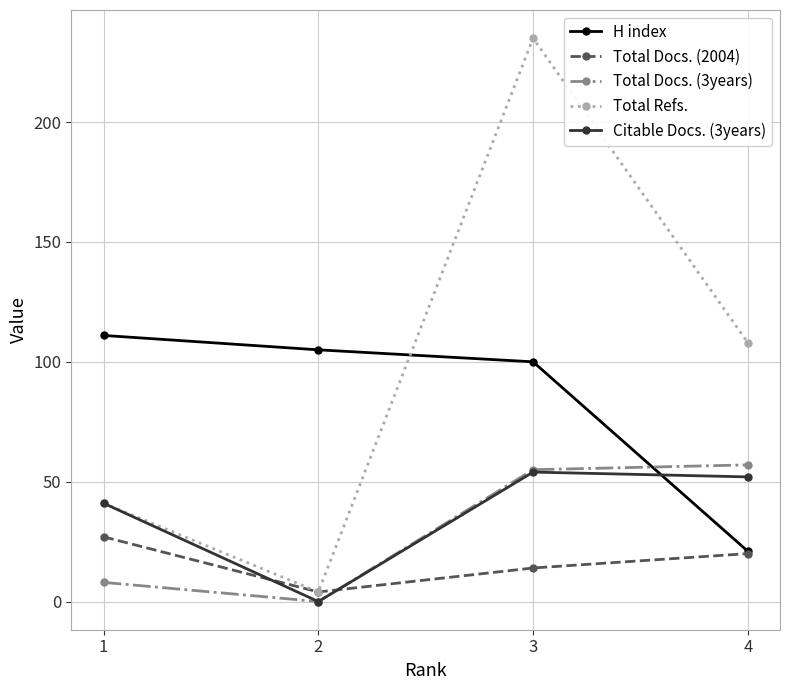

At which label is Citable Docs. (3years) closest to 27?

1